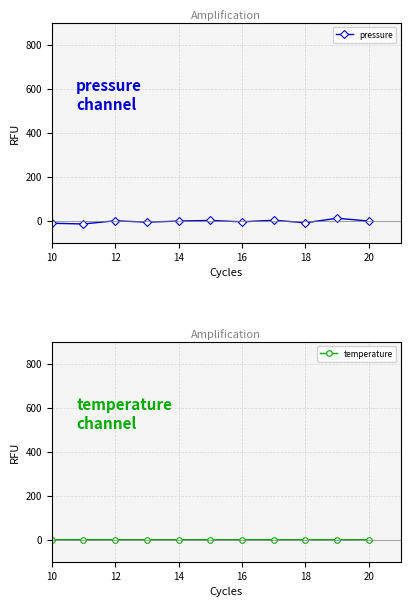

In temperature, how many points are lower than both neighbors (excluding endpoints)?

5